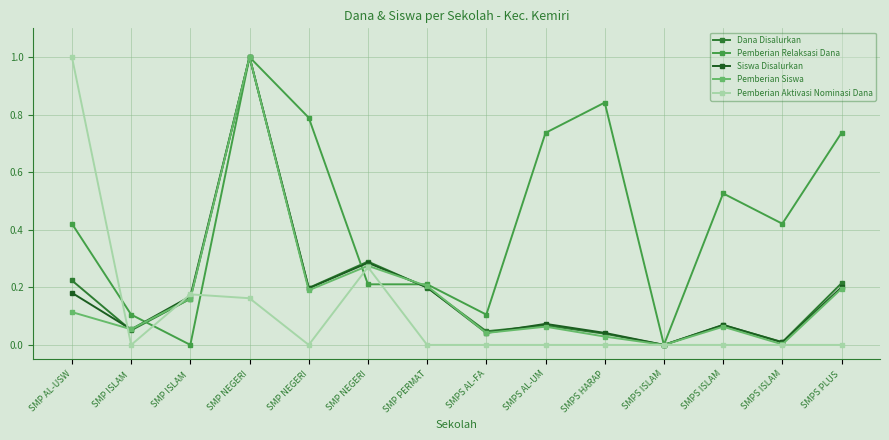

Is the value of Dana Disalurkan at SMP ISLAM  greater than the value of Siswa Disalurkan at SMPS AL-FA?

Yes